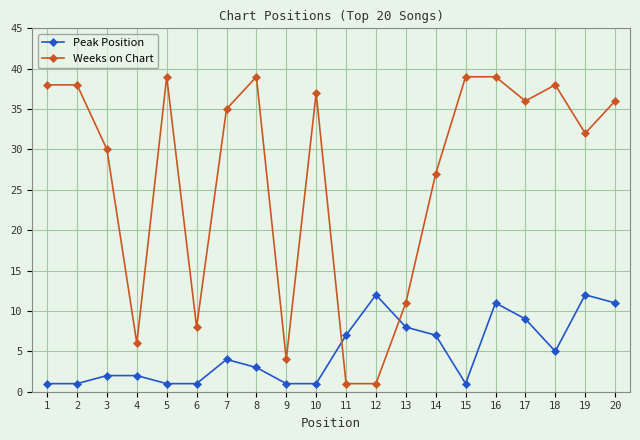

Rank the series at 14 from lowest to highest value.

Peak Position, Weeks on Chart